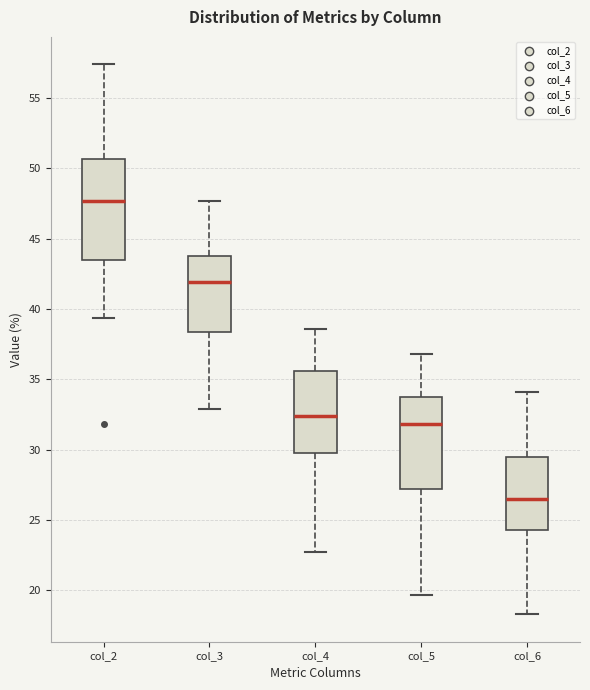

Which box has the lowest median line?

col_6